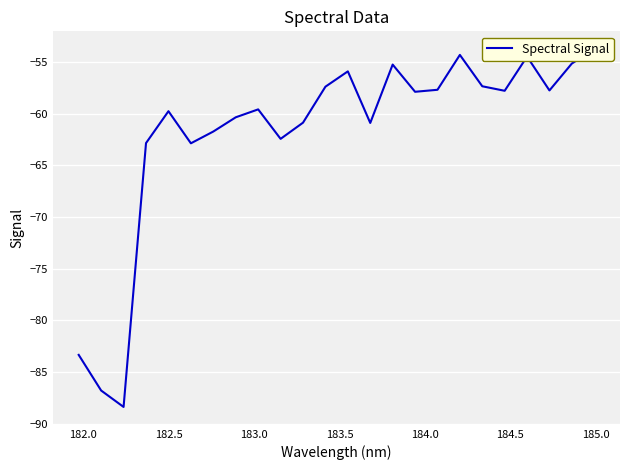

How many points are higher than both their immediate neighbors (excluding endpoints)?

6